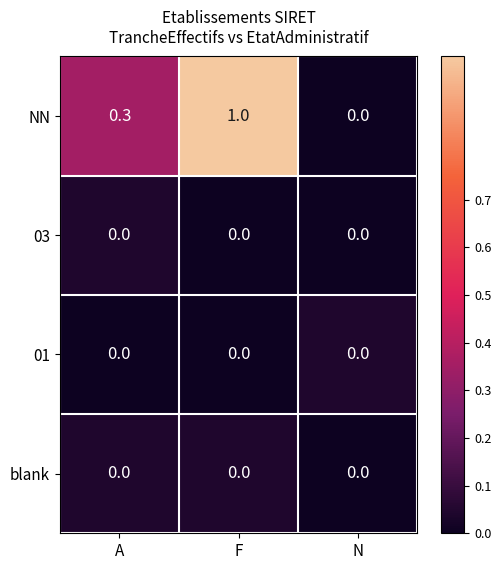

Which series has the largest total across all categories?

NN